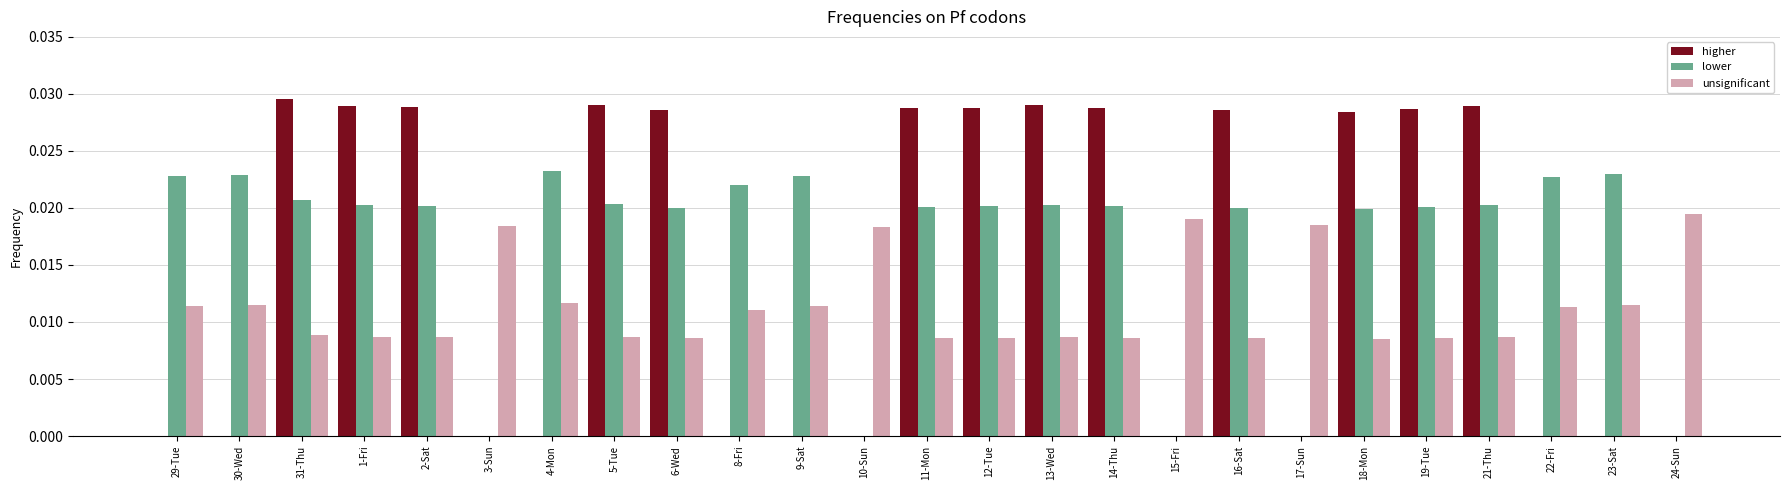

Count the lower values in the range 0 to 1.

25